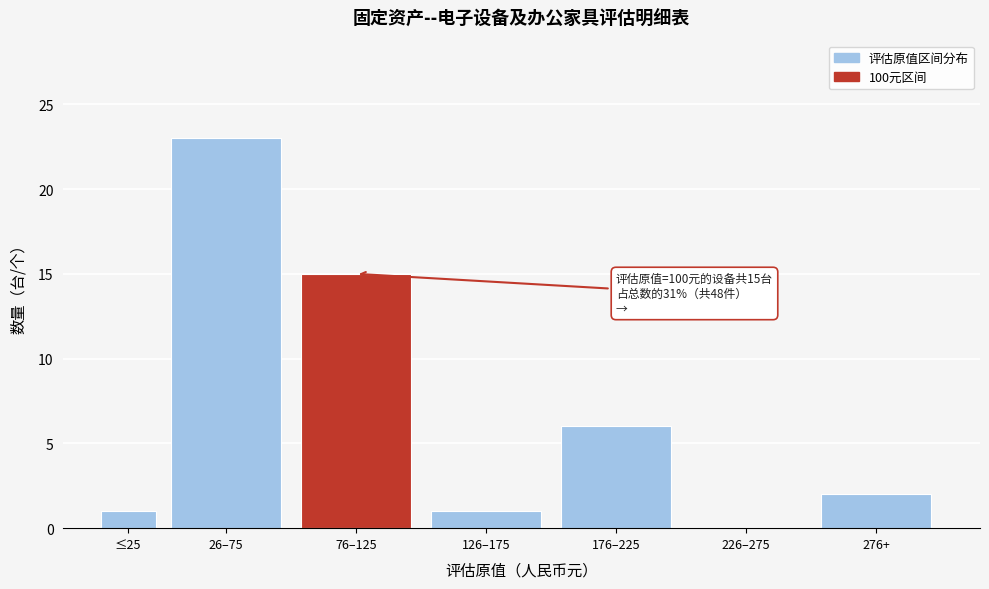

Reading right to left, extract all data points from this chart.

276+=2	226–275=0	176–225=6	126–175=1	76–125=15	26–75=23	≤25=1